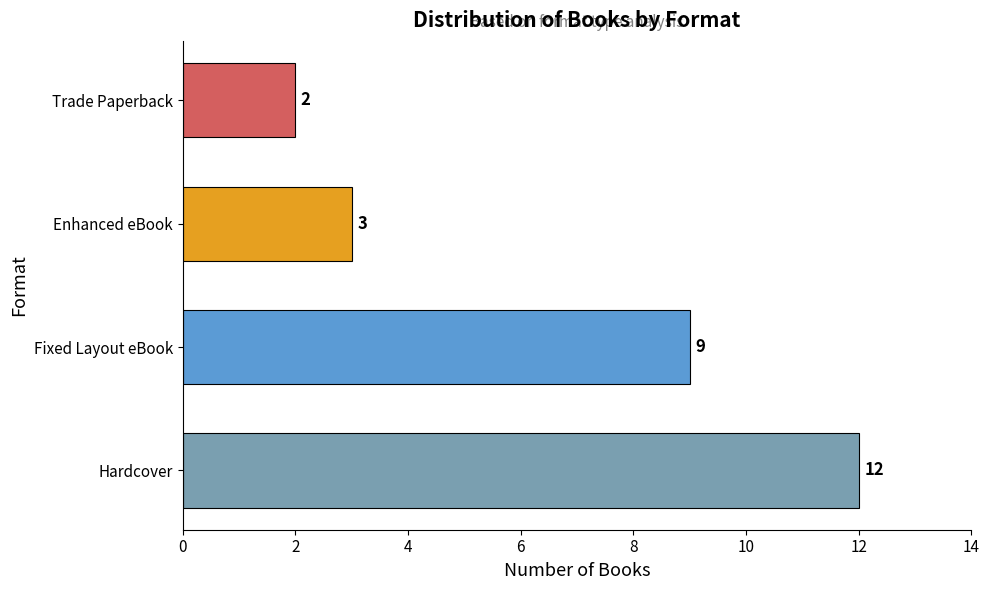

List the labels in order of value, smallest first.

Trade Paperback, Enhanced eBook, Fixed Layout eBook, Hardcover